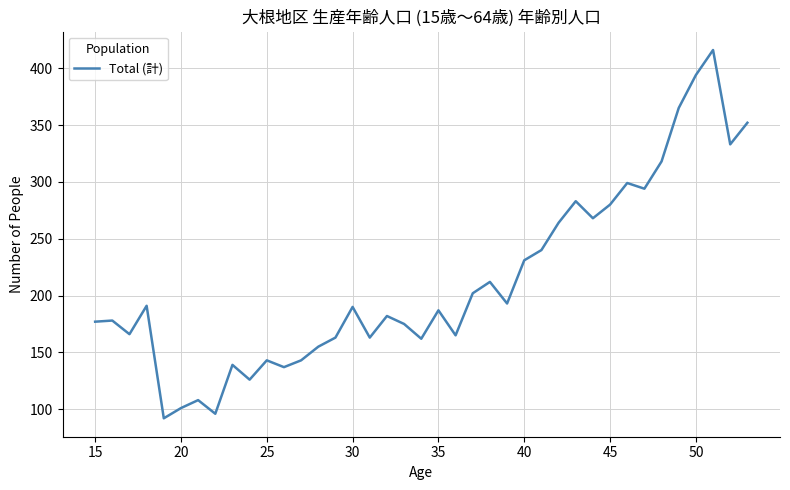

What is the minimum value shown in the chart?

92